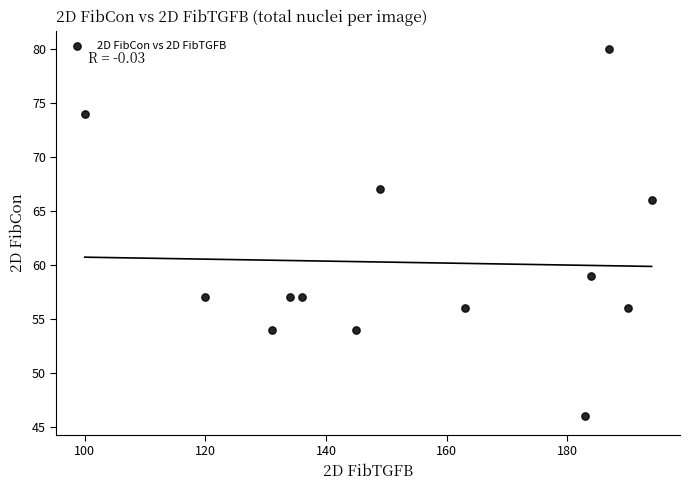

What is the range of Y values (max minus min)?

34